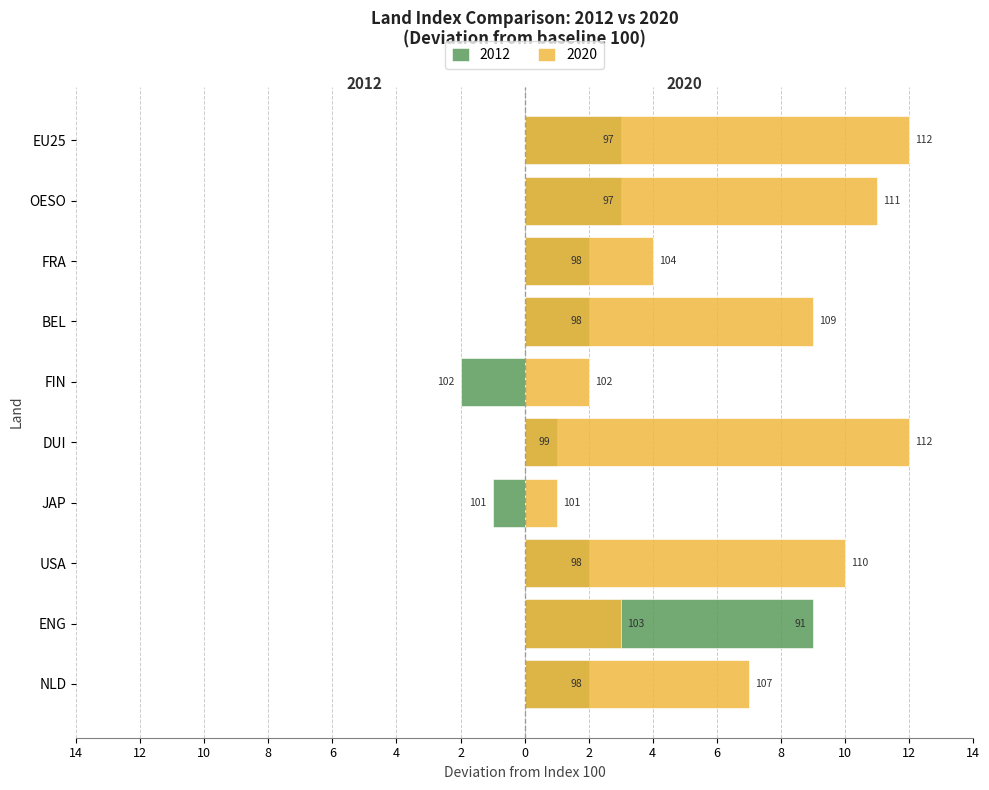

How many values in 2012 are below zero?

2